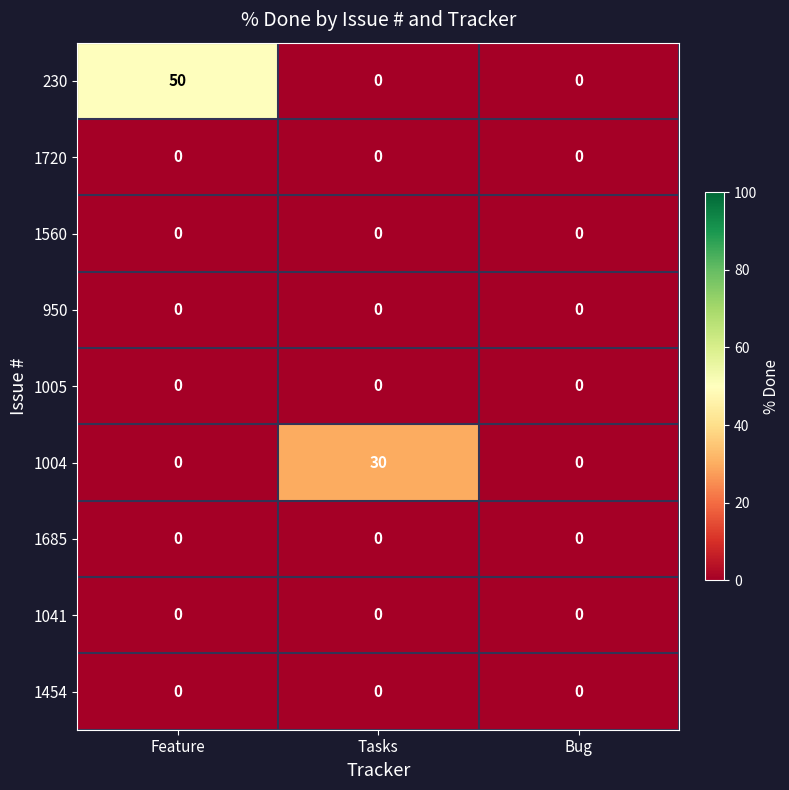

Which series has the widest spread of values?

230